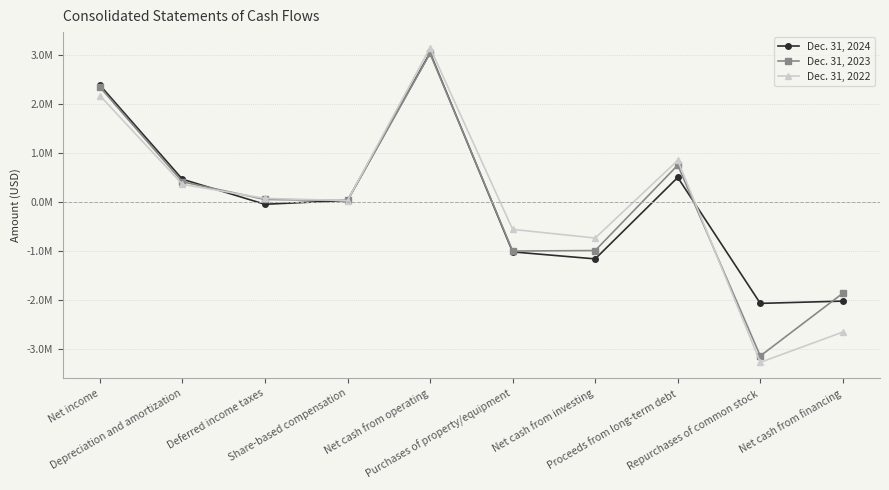

Which label corresponds to the smallest value in the chart?

Repurchases of common stock